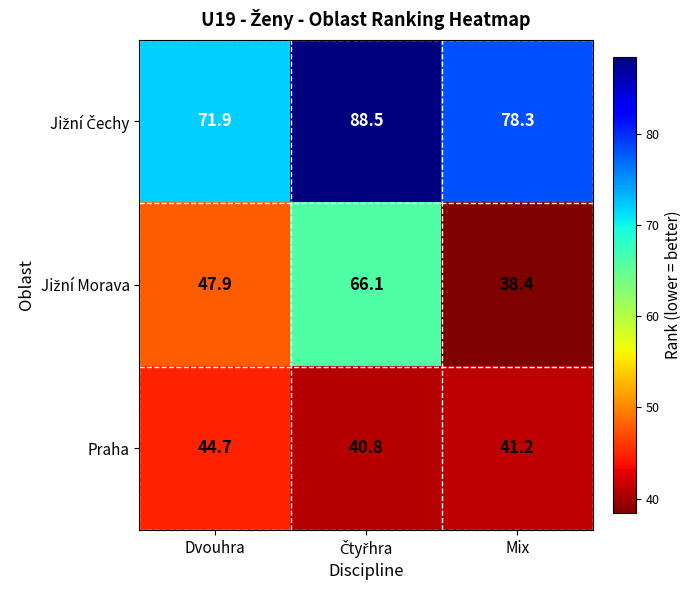

What is the minimum value shown in the chart?

38.4